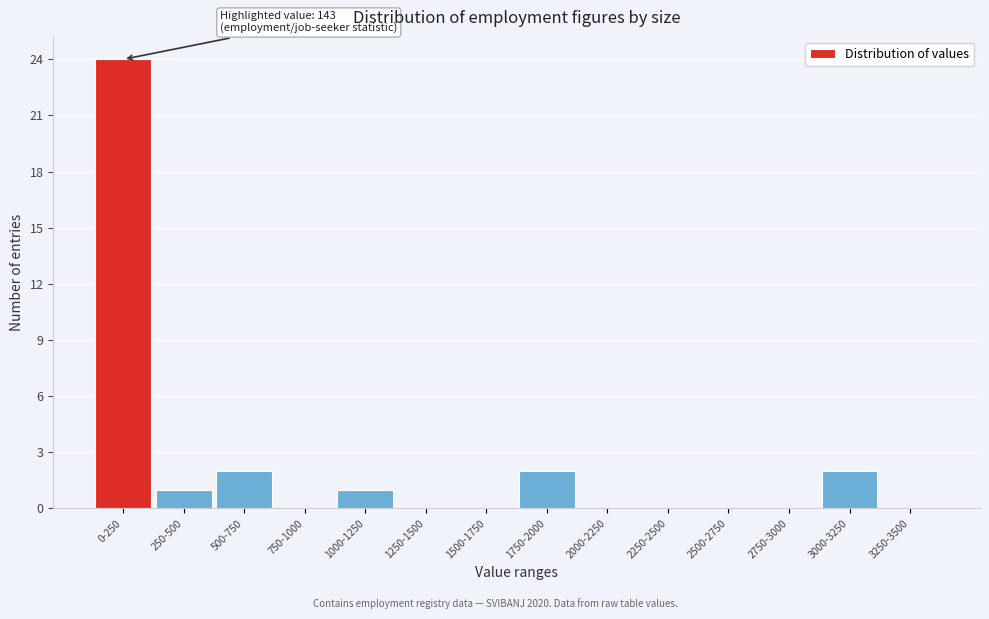

Reading left to right, extract all data points from this chart.

0-250=24	250-500=1	500-750=2	750-1000=0	1000-1250=1	1250-1500=0	1500-1750=0	1750-2000=2	2000-2250=0	2250-2500=0	2500-2750=0	2750-3000=0	3000-3250=2	3250-3500=0